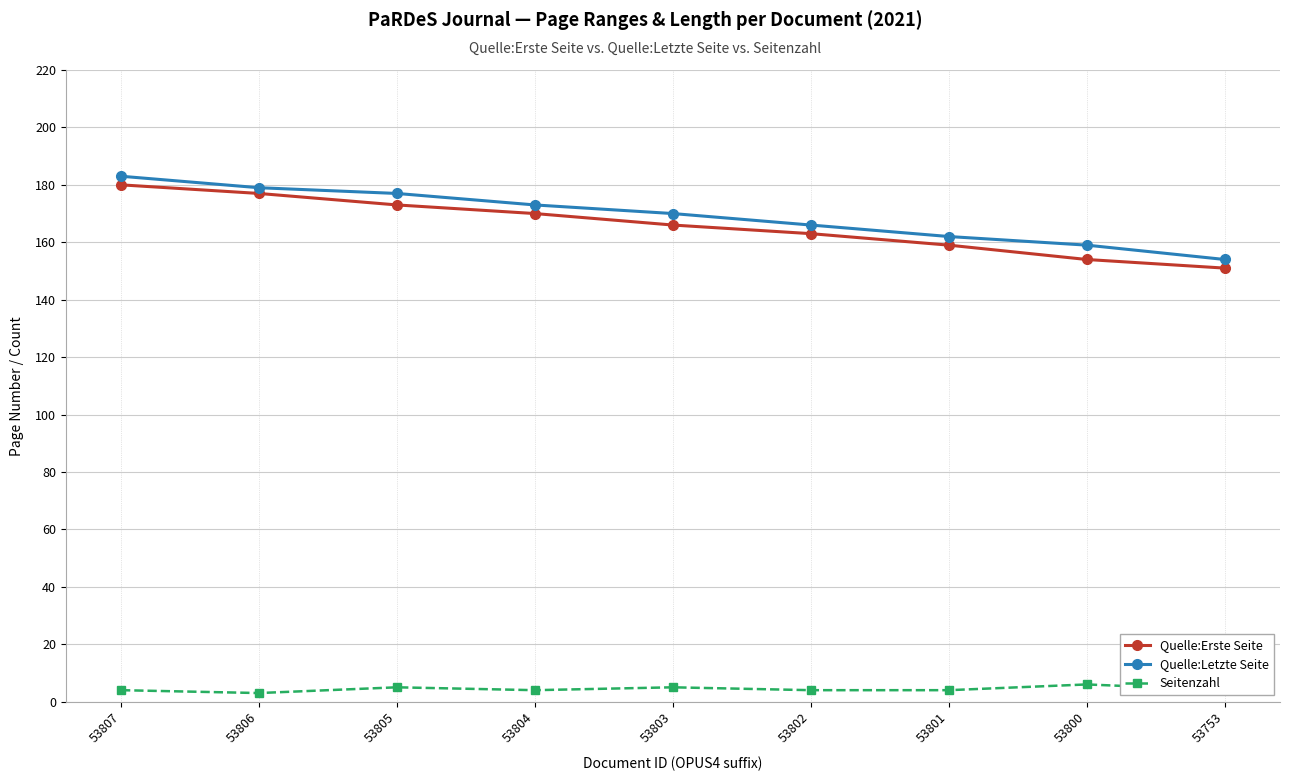

Is this an area chart (filled region under the line)?

No